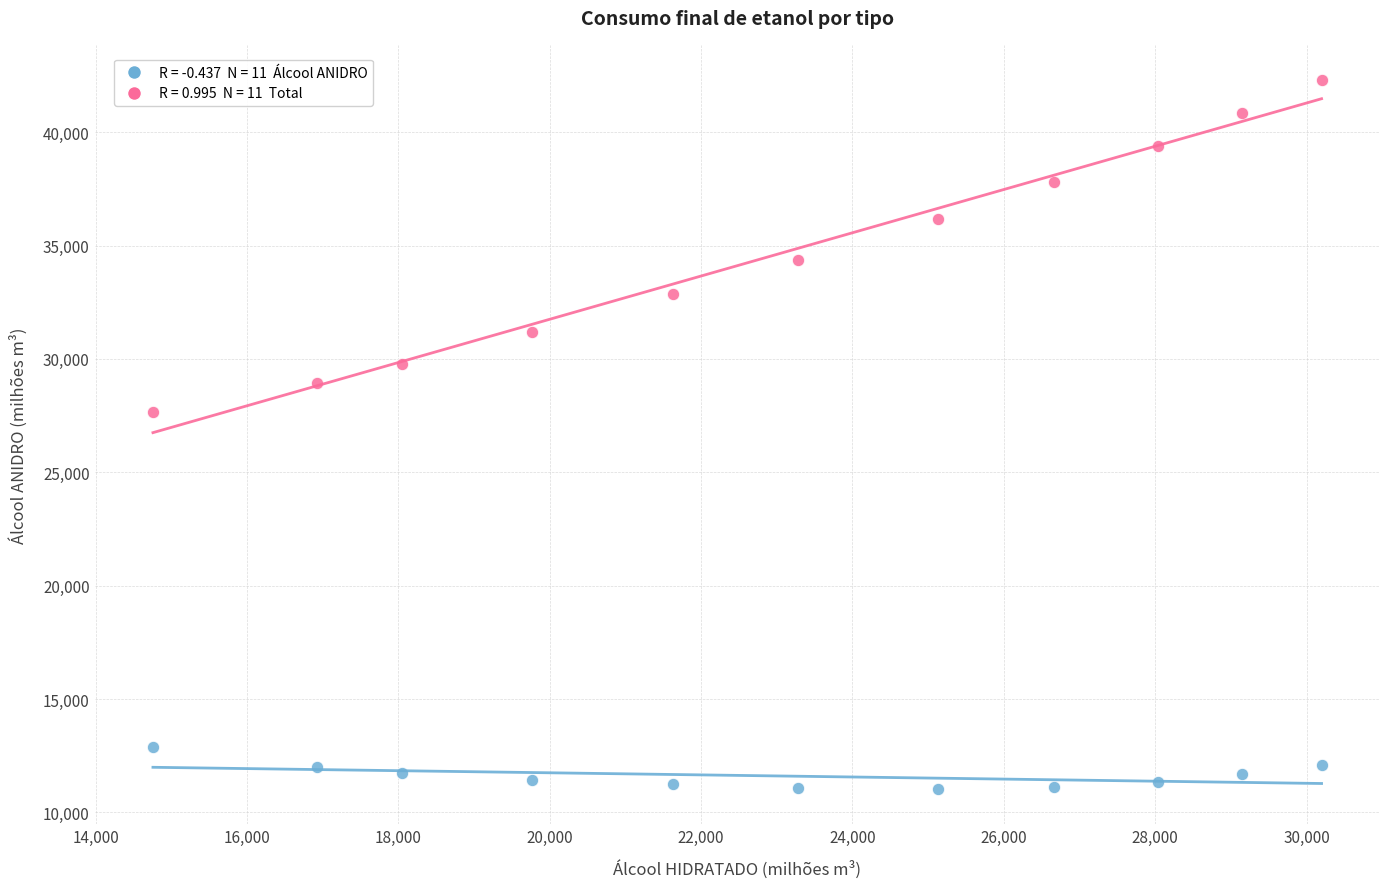

Across all series, what Y value is closest to 26665?

27637.9